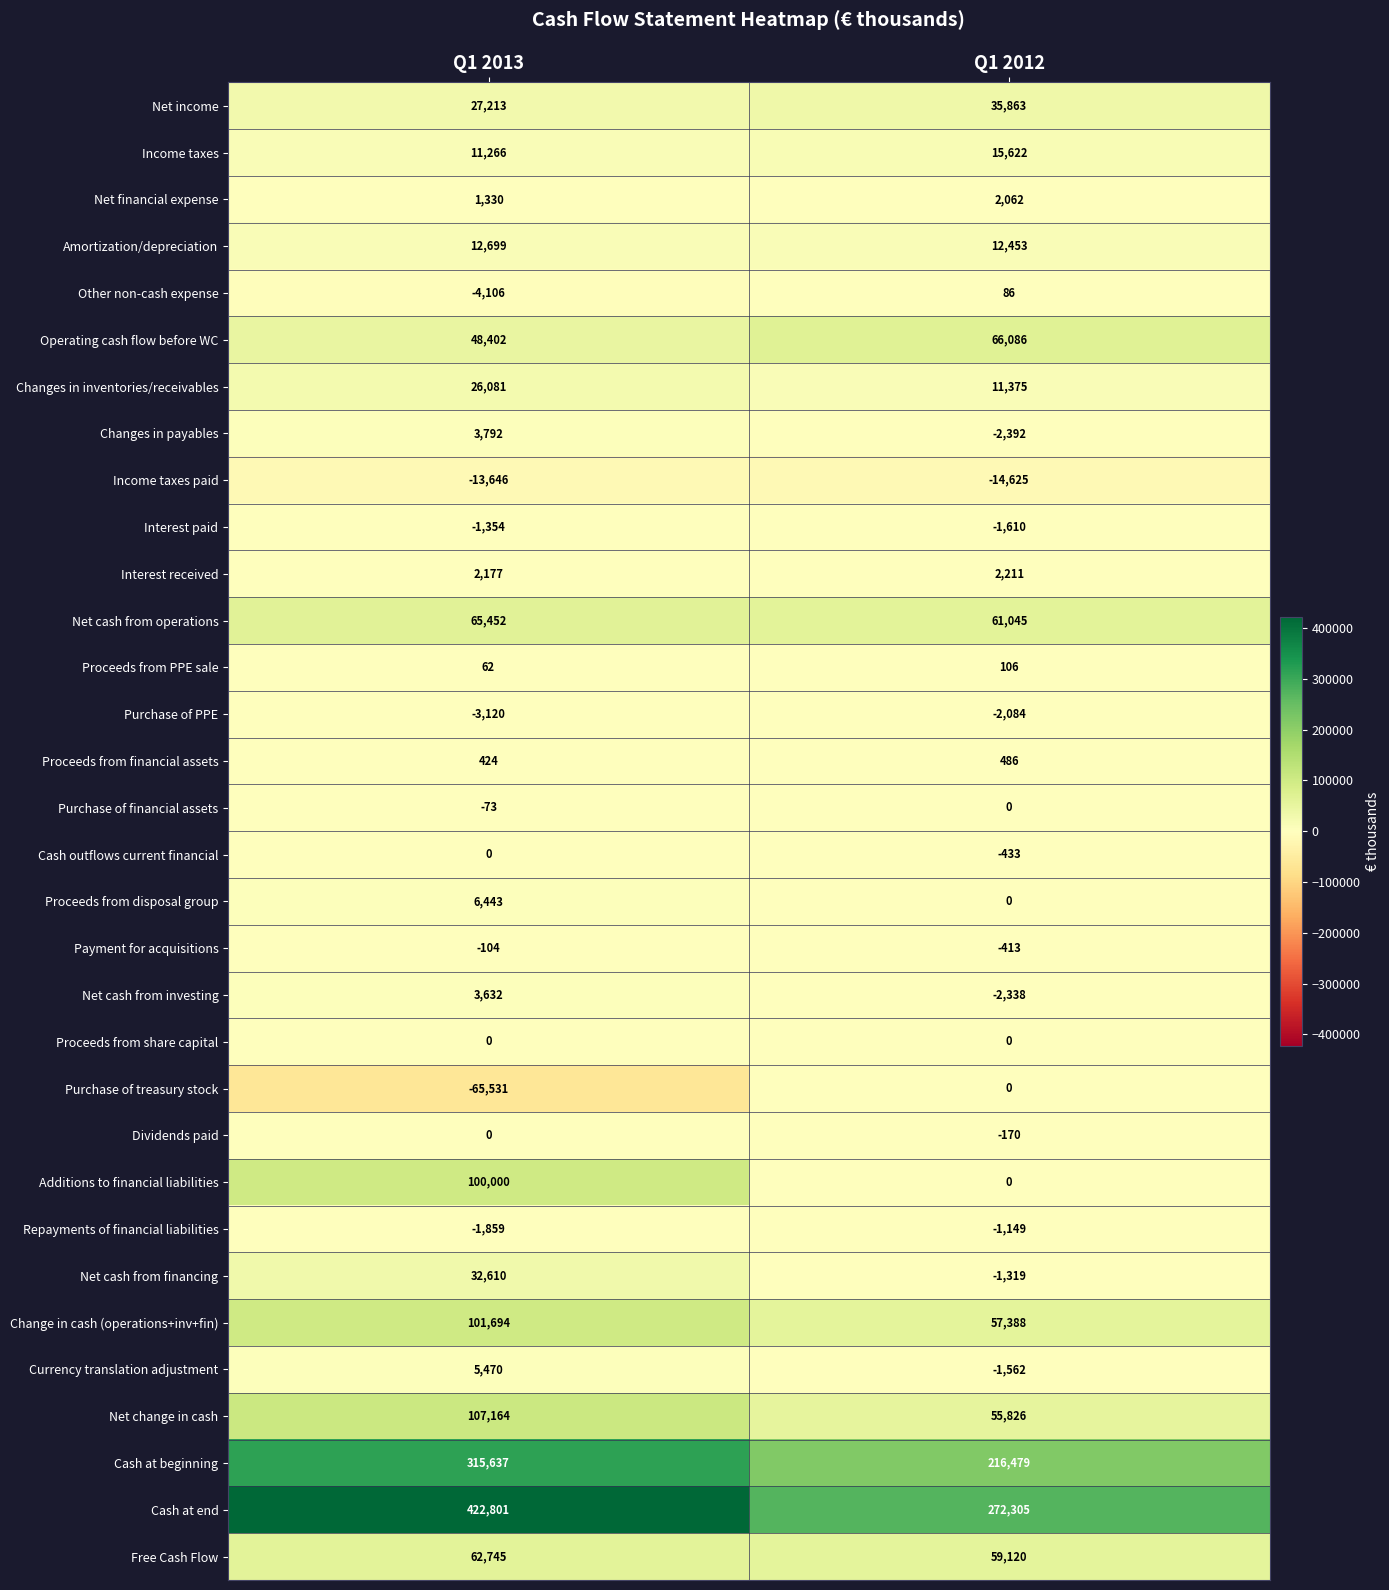

What is the highest value of the Free Cash Flow series?

62745